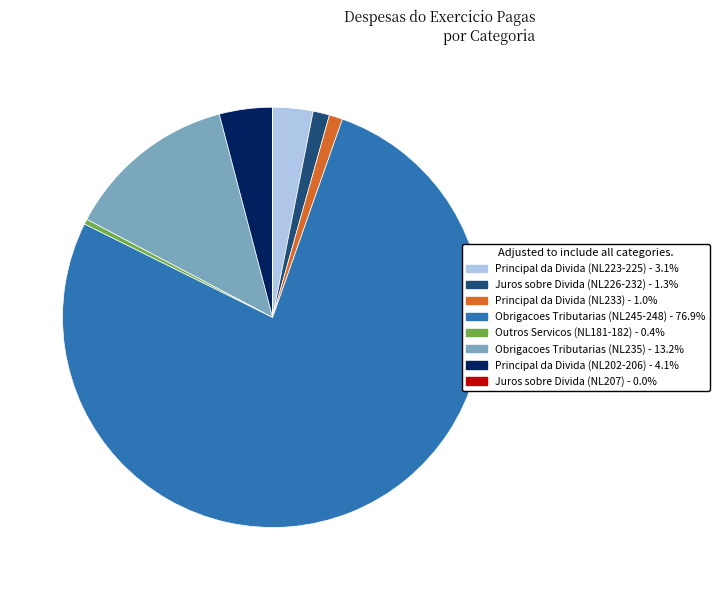

Does any single category account for the majority?

Yes